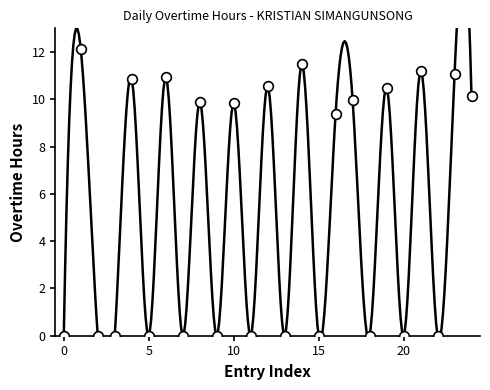

True or false: the data shows 0.0 at 15.

True